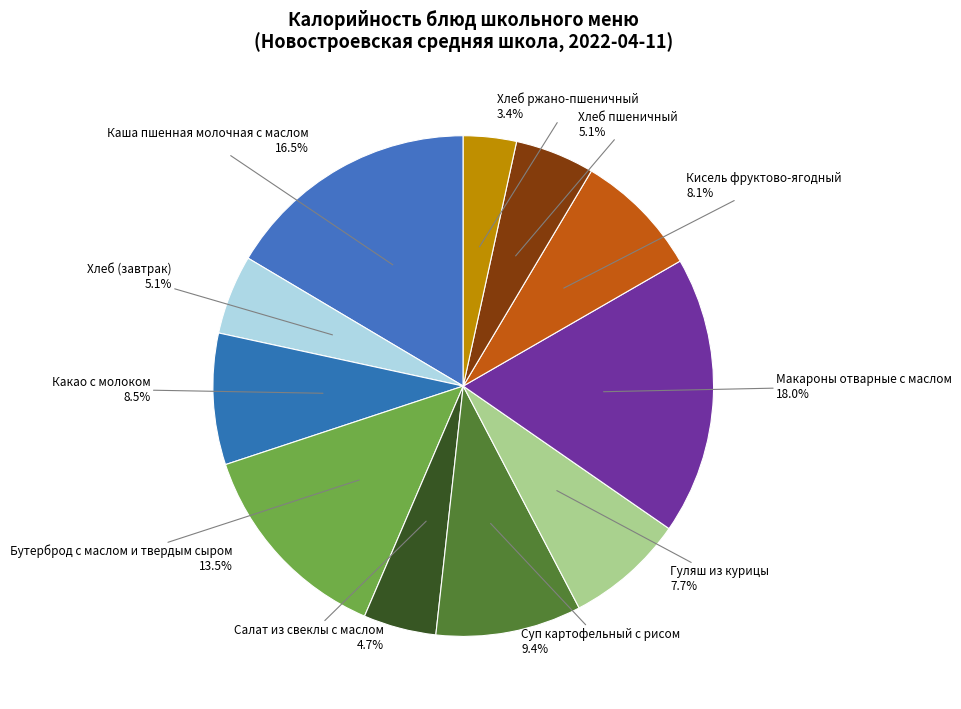

Is there a majority slice in this chart?

No